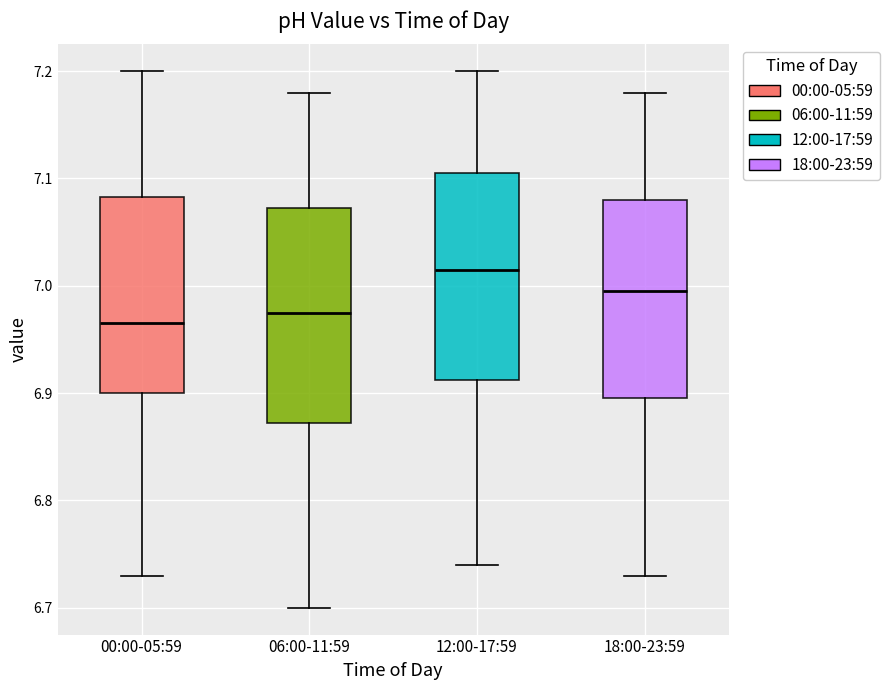

Where does the median line of the box for 00:00-05:59 sit on the y-axis? The values are not printed on the chart, so give them approximately, as read against the axis.

6.97